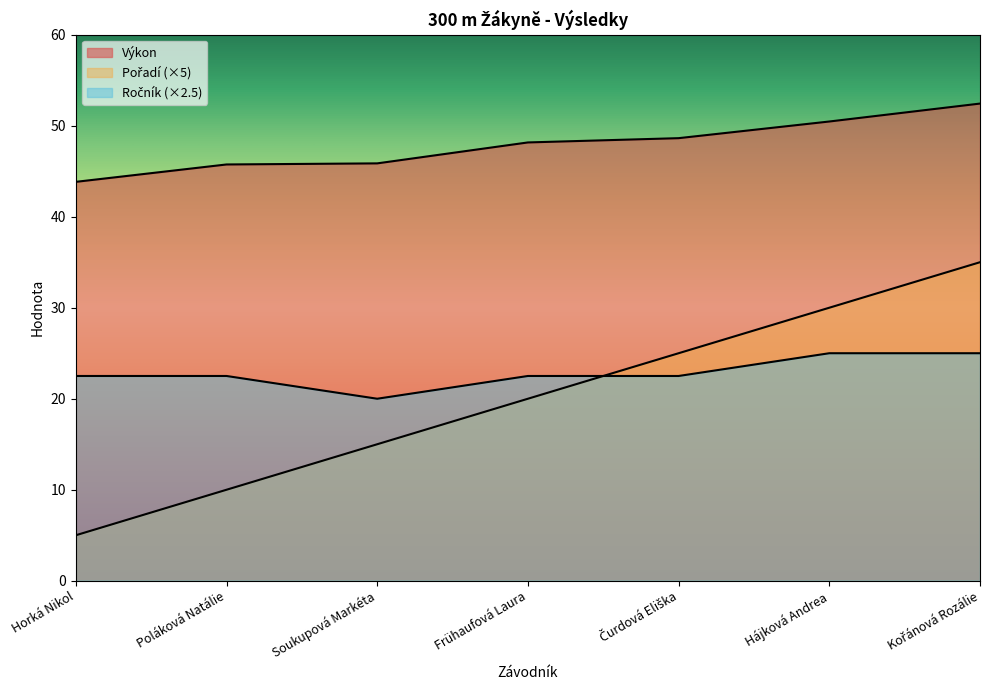

True or false: Pořadí and Výkon cross at least once.

False